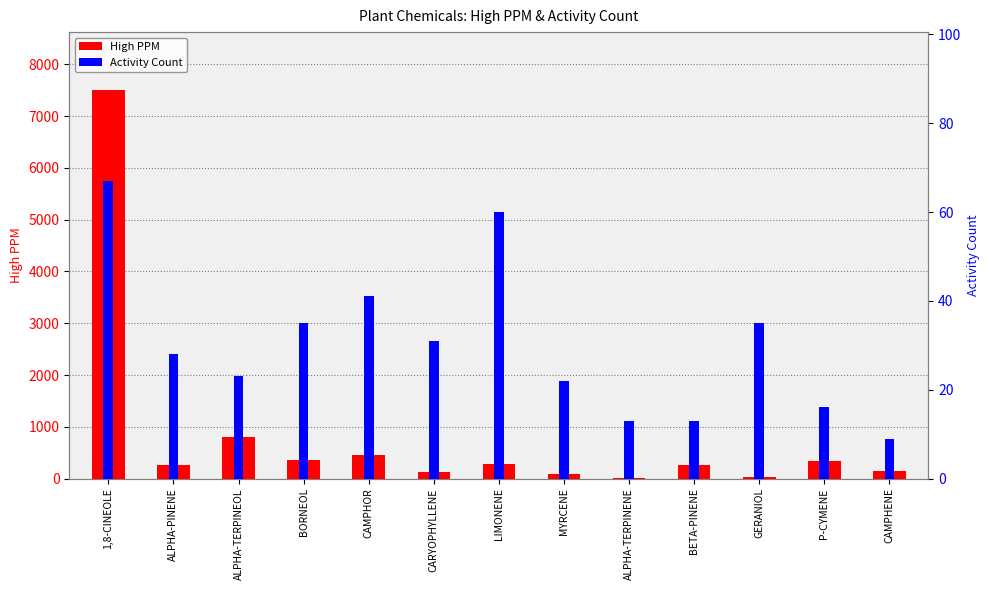

The value of Activity Count at BORNEOL is 10. True or false?

False